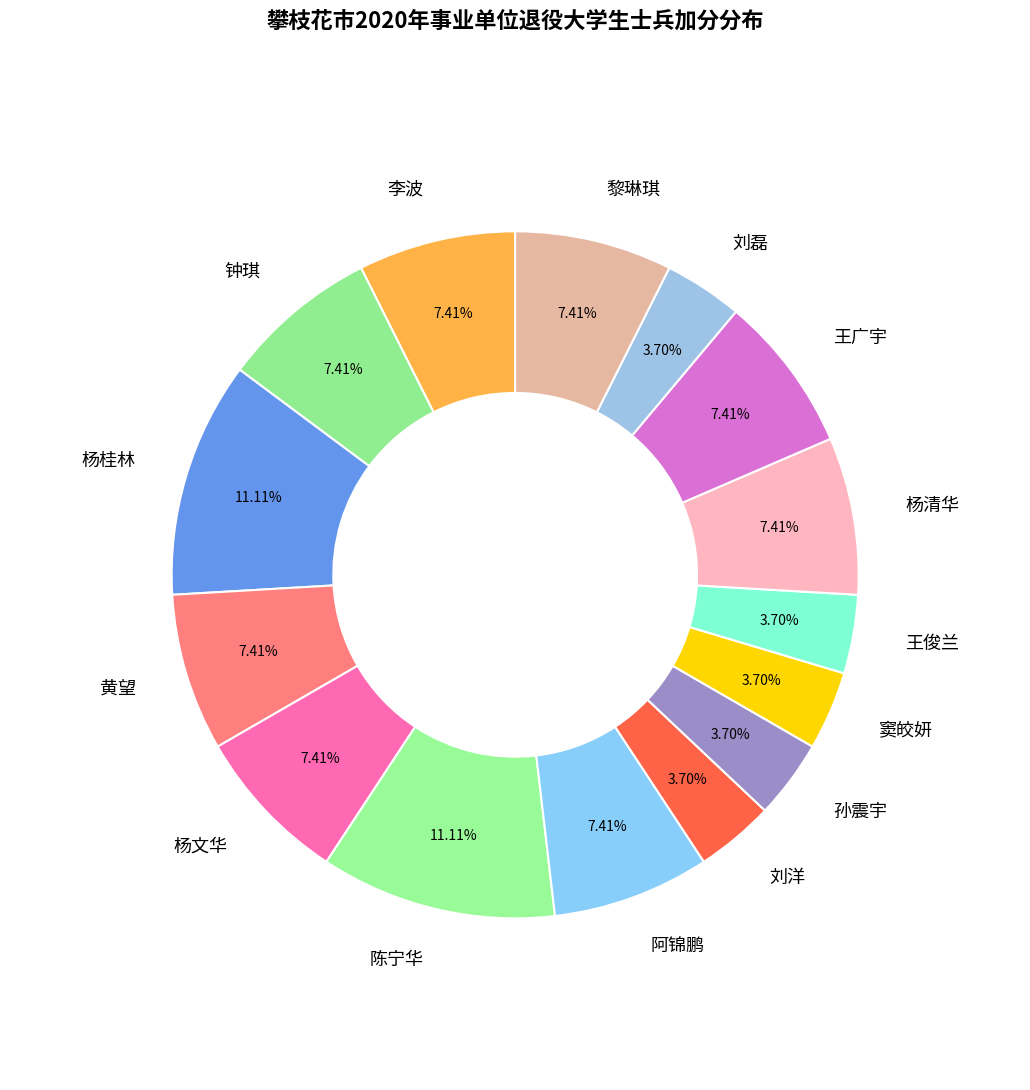

Combined, do 陈宁华 and 刘洋 account for over 50%?

No